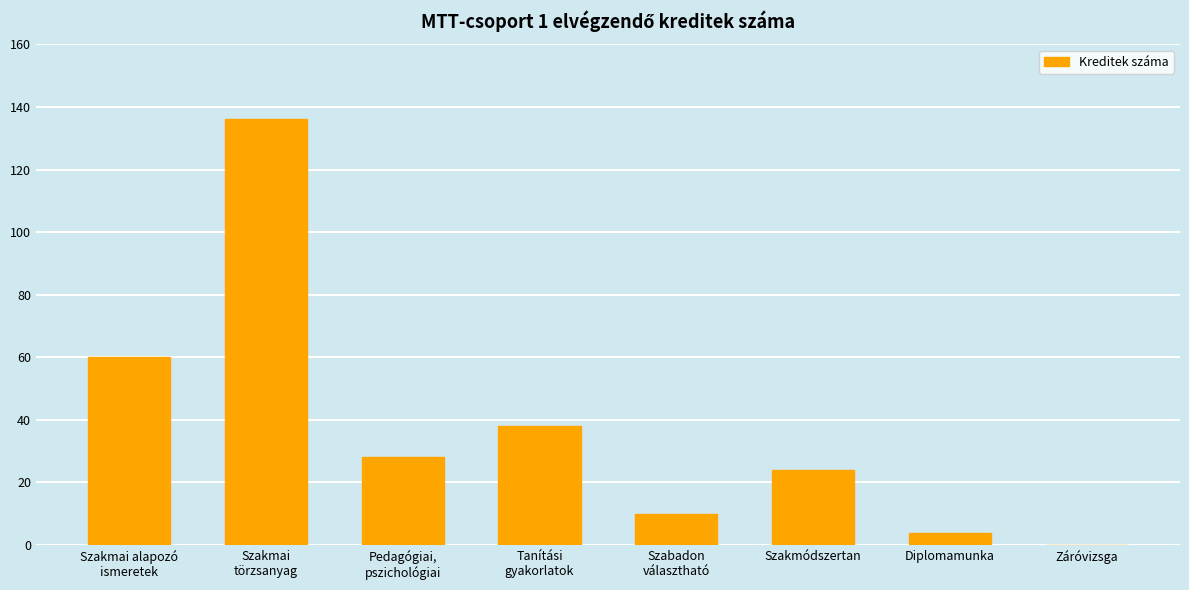

Where does the data first go above 28?

Szakmai alapozó
ismeretek